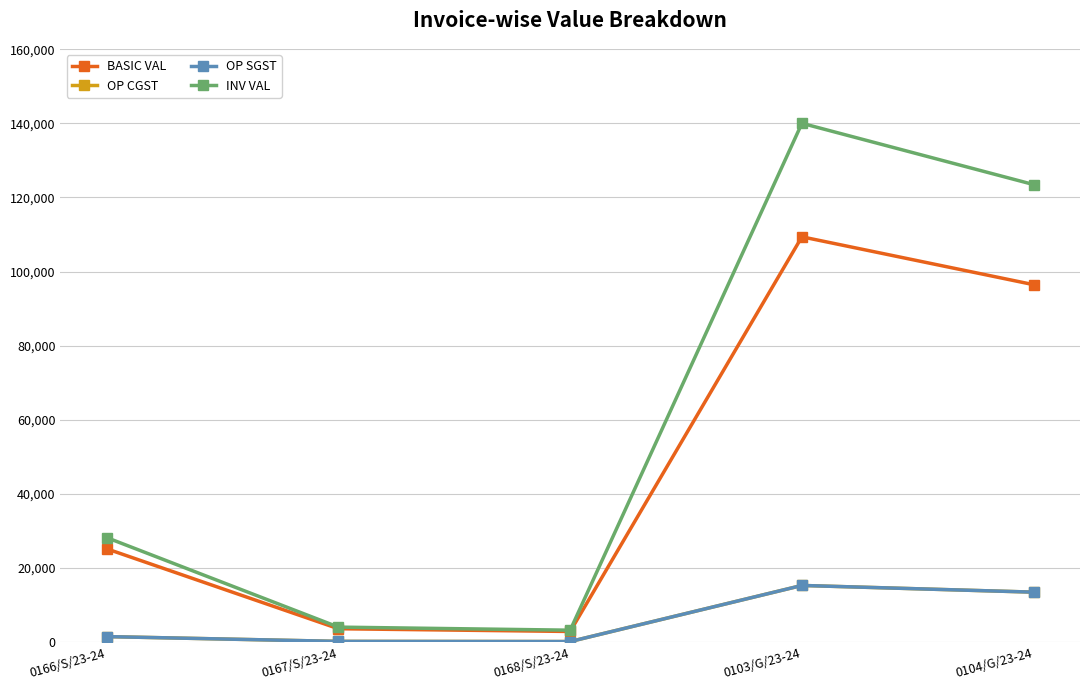

True or false: BASIC VAL and OP SGST intersect in this chart.

False